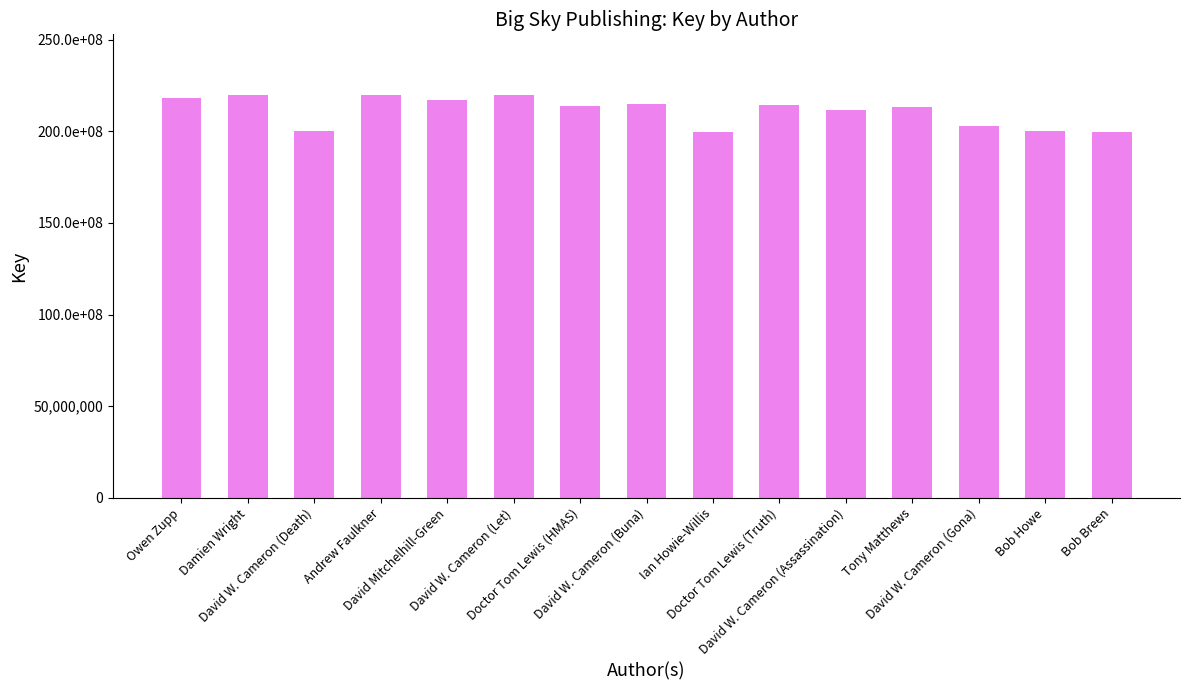

The chart shows a value of 349060601 at Damien Wright. True or false?

False